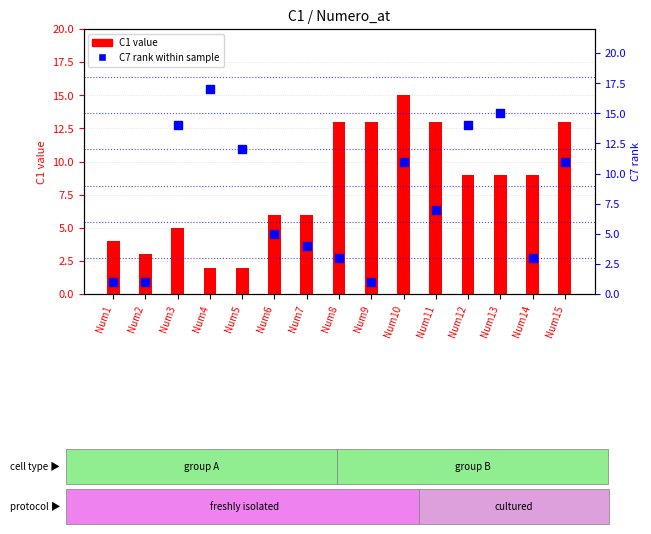

Which series contains the lowest Y value?

C7 rank within sample